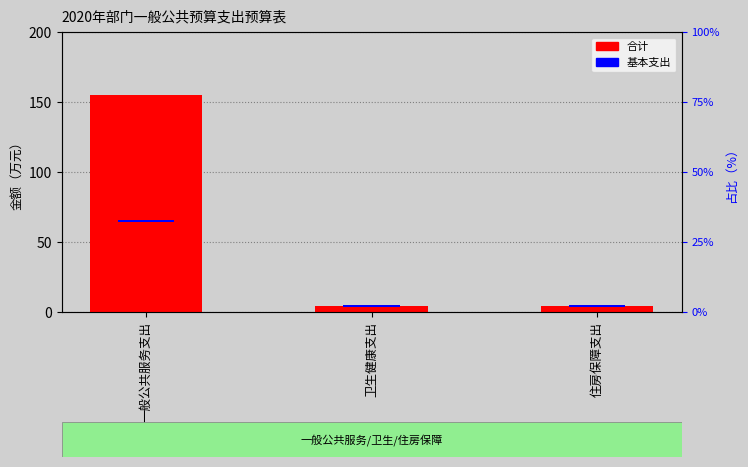

What is the greatest value displayed?

155.2